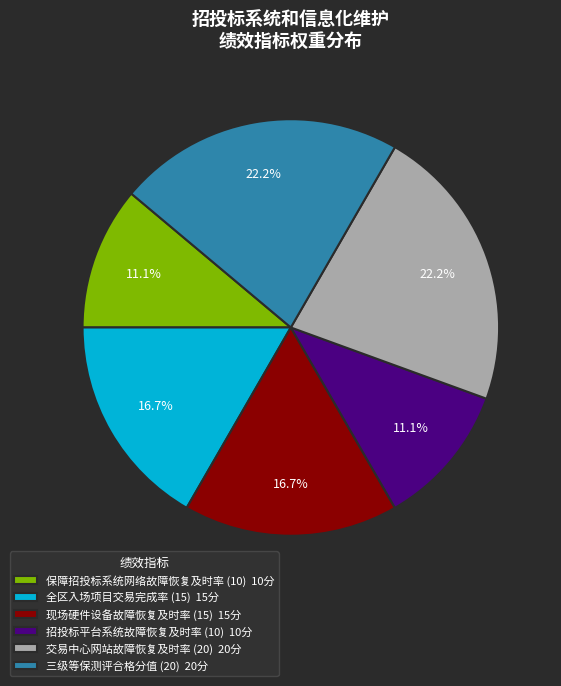

Does any single category account for the majority?

No